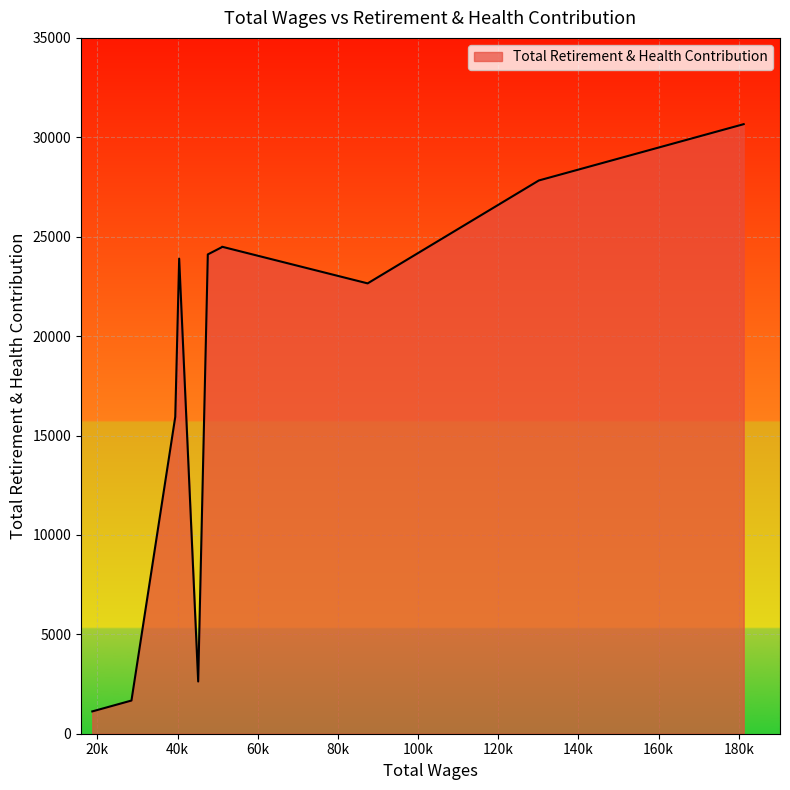

What is the maximum value shown in the chart?

30660